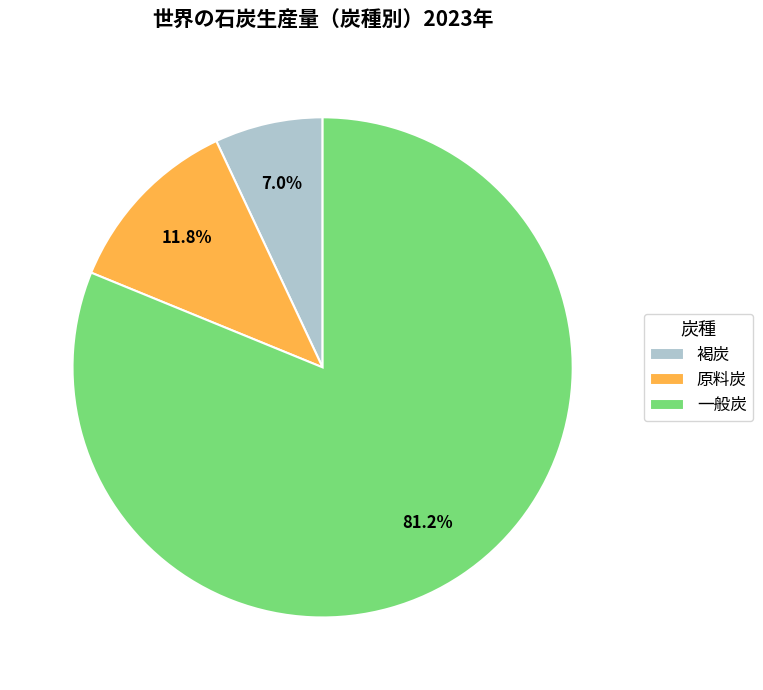

What percentage is the 一般炭 slice, to the nearest percent?

81%